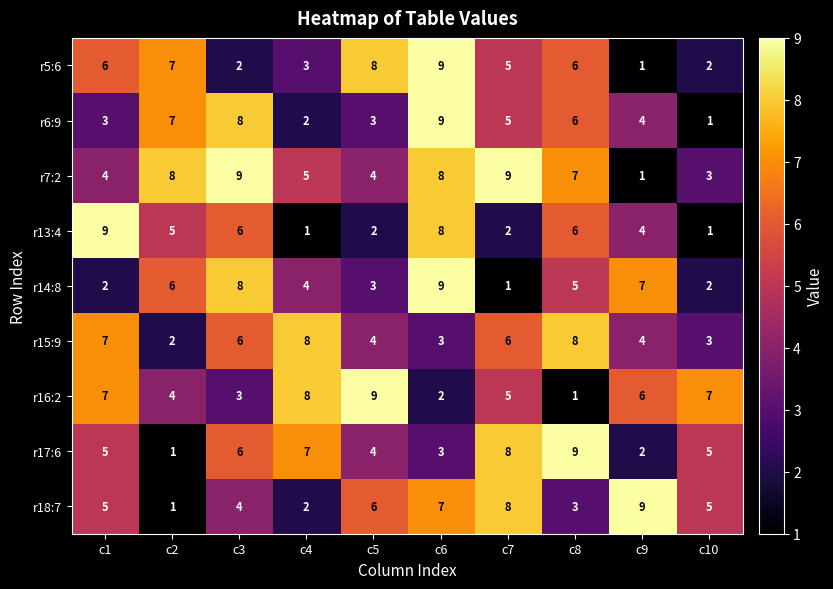

Which series changed the most between c3 and c6?

r5:6